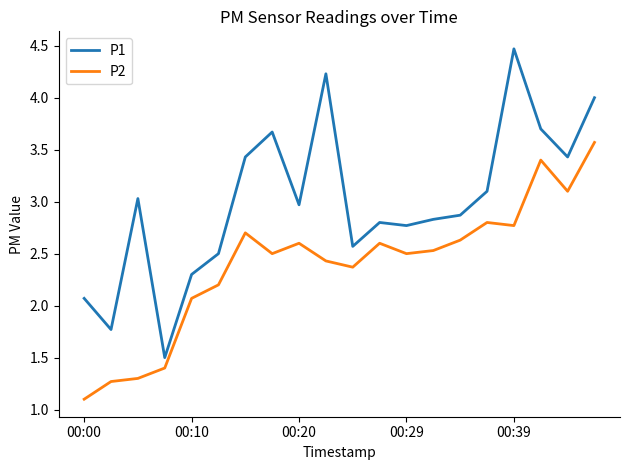

At how many categories does at least one series exceed 2?

18